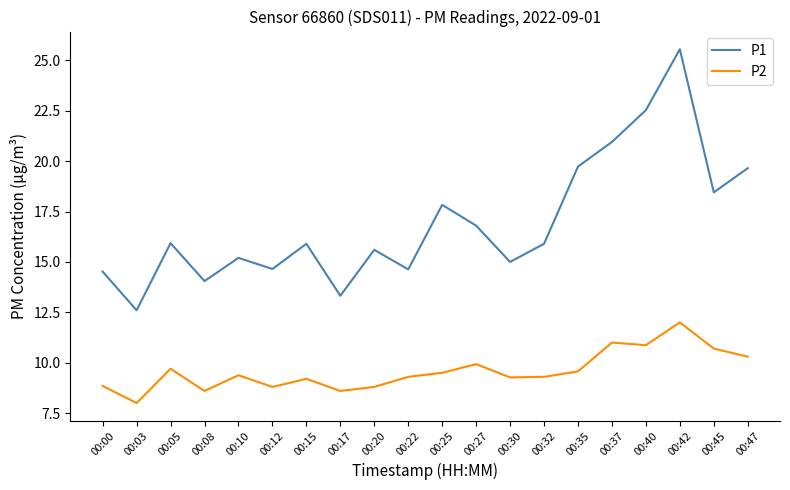

Where is the first local maximum for P2?

00:05